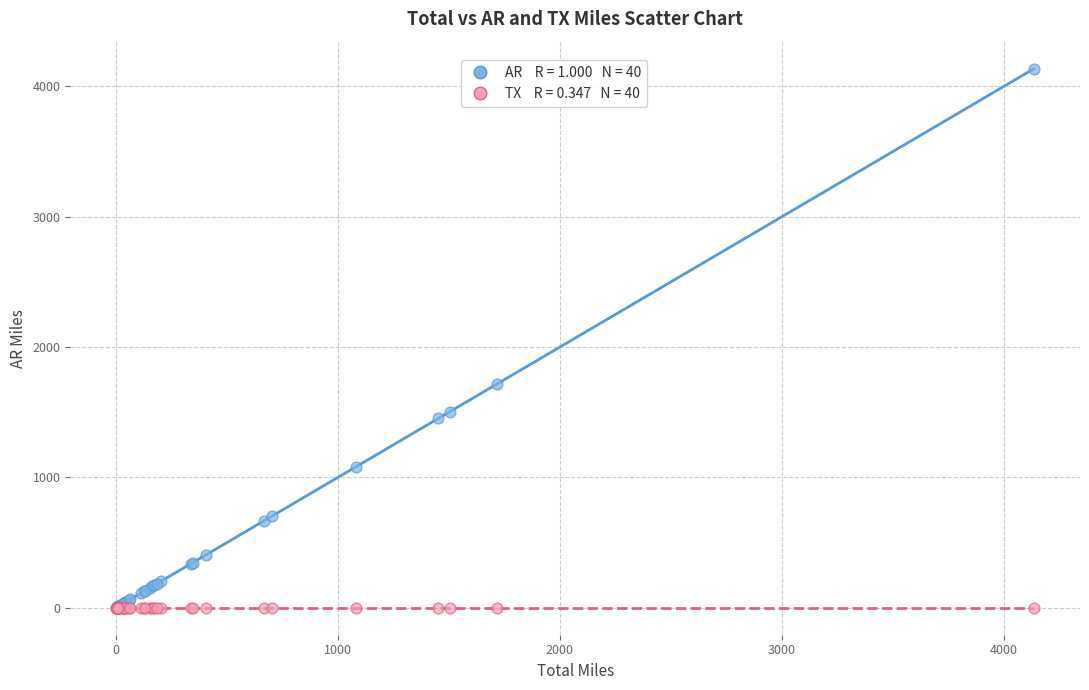

Across all series, what Y value is closest to 2068?

1715.4